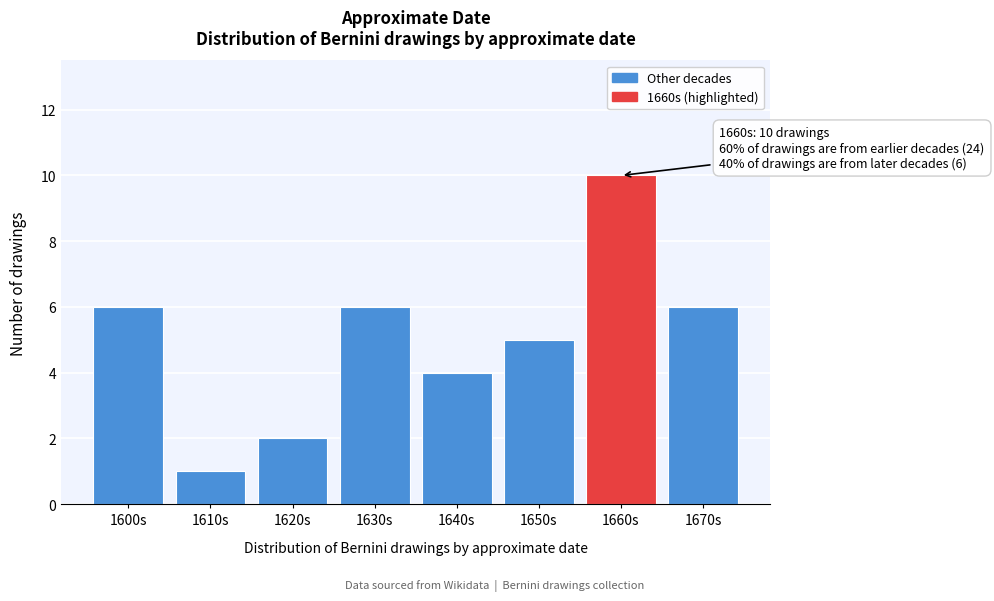

Reading left to right, what are all the values shown in this chart?

6	1	2	6	4	5	10	6